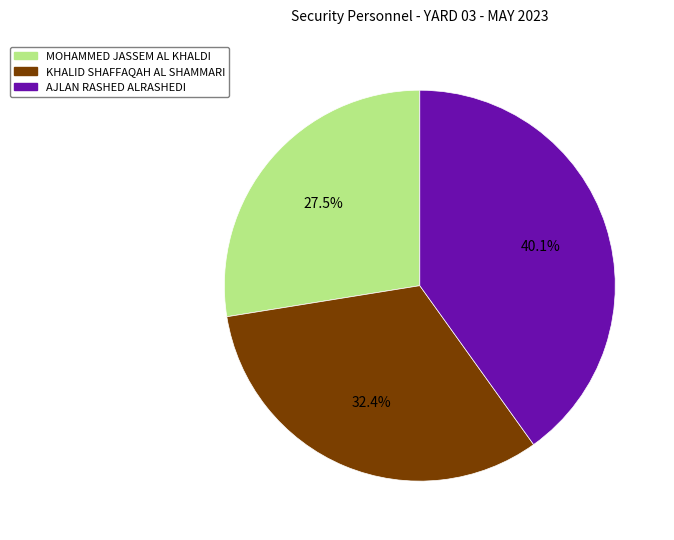

To the nearest percent, what is the difference between the KHALID SHAFFAQAH AL SHAMMARI and MOHAMMED JASSEM AL KHALDI slice percentages?

5%